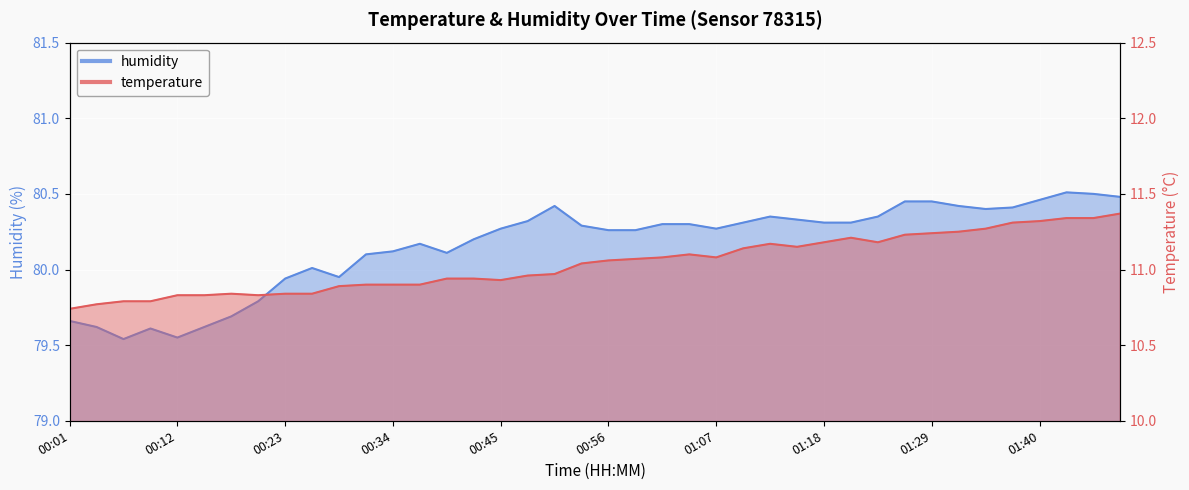

Reading left to right, what are all the values shown in this chart?

temperature: 10.7	10.8	10.8	10.8	10.8	10.8	10.8	10.8	10.8	10.8	10.9	10.9	10.9	10.9	10.9	10.9	10.9	11.0	11.0	11.0	11.1	11.1	11.1	11.1	11.1	11.1	11.2	11.2	11.2	11.2	11.2	11.2	11.2	11.2	11.3	11.3	11.3	11.3	11.3	11.4
humidity: 79.7	79.6	79.5	79.6	79.5	79.6	79.7	79.8	79.9	80.0	80.0	80.1	80.1	80.2	80.1	80.2	80.3	80.3	80.4	80.3	80.3	80.3	80.3	80.3	80.3	80.3	80.3	80.3	80.3	80.3	80.3	80.5	80.5	80.4	80.4	80.4	80.5	80.5	80.5	80.5